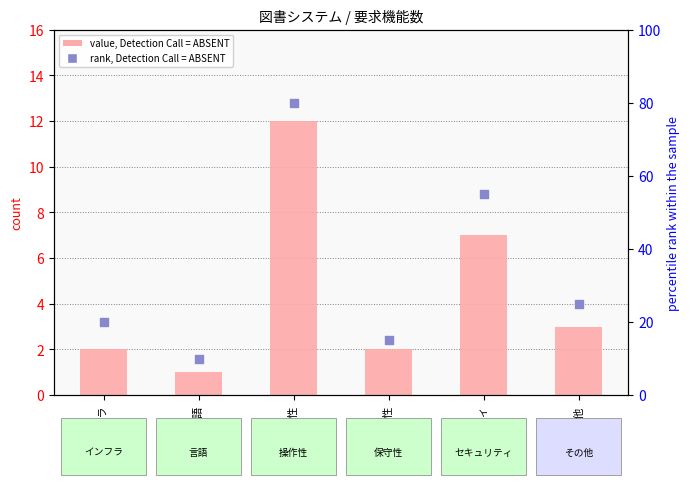

At how many categories does at least one series exceed 15?

4